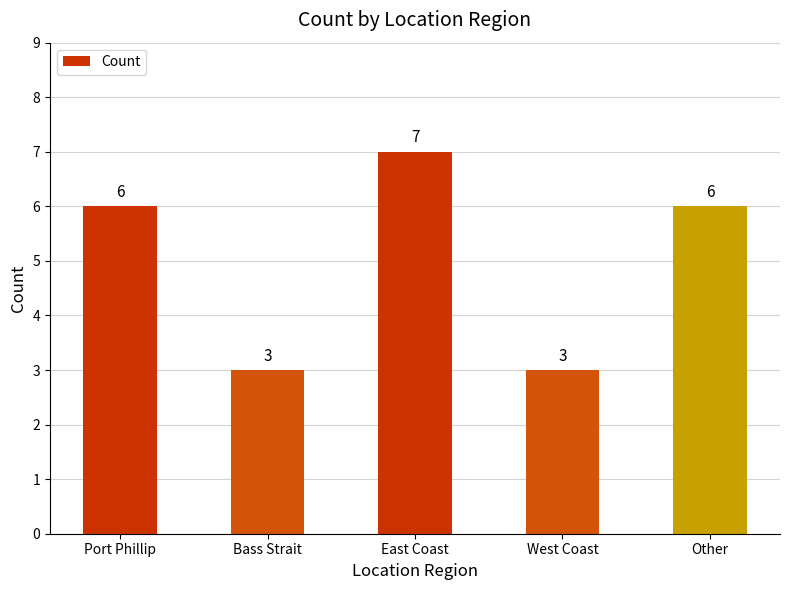

Approximately how many times larger is the value at Port Phillip compared to West Coast?

2.0